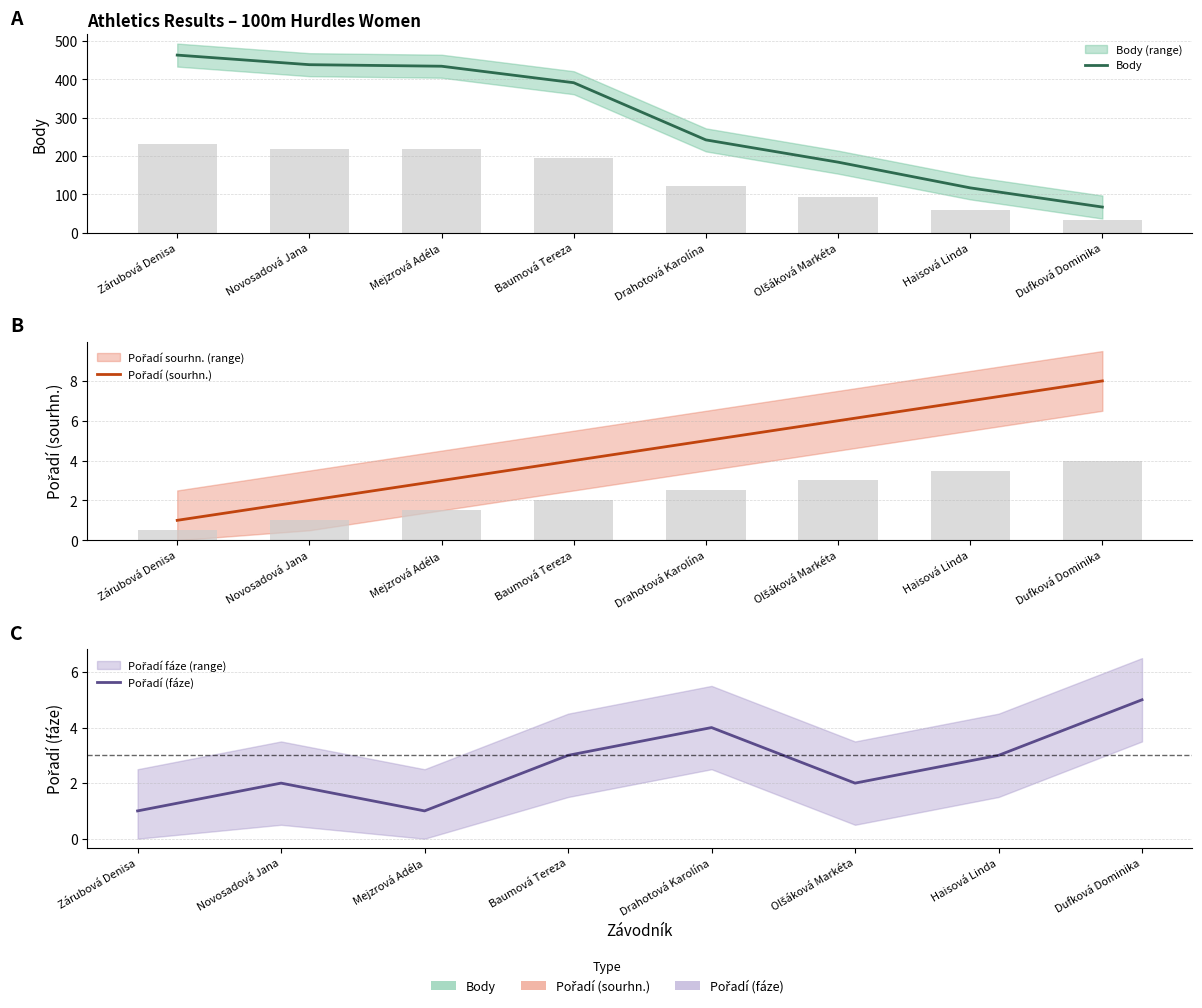

Which category has the lowest value in the Pořadí (fáze) series?

Zárubová Denisa